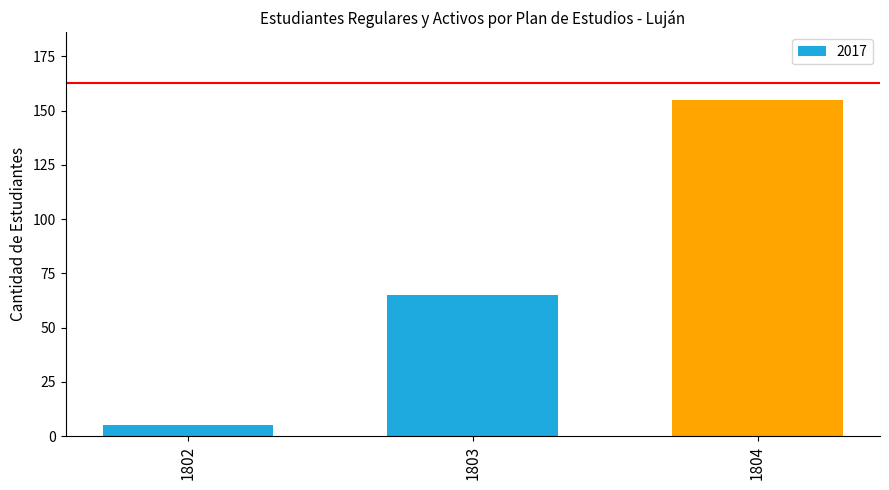

List the labels in order of value, smallest first.

1802, 1803, 1804